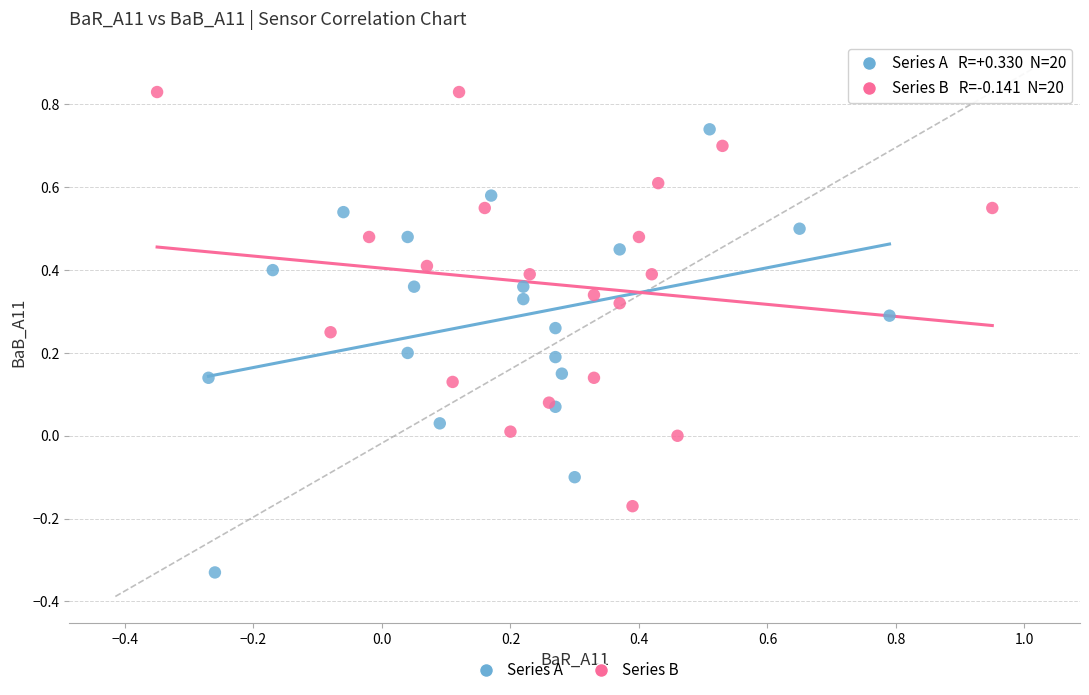

Which series contains the lowest Y value?

Series A